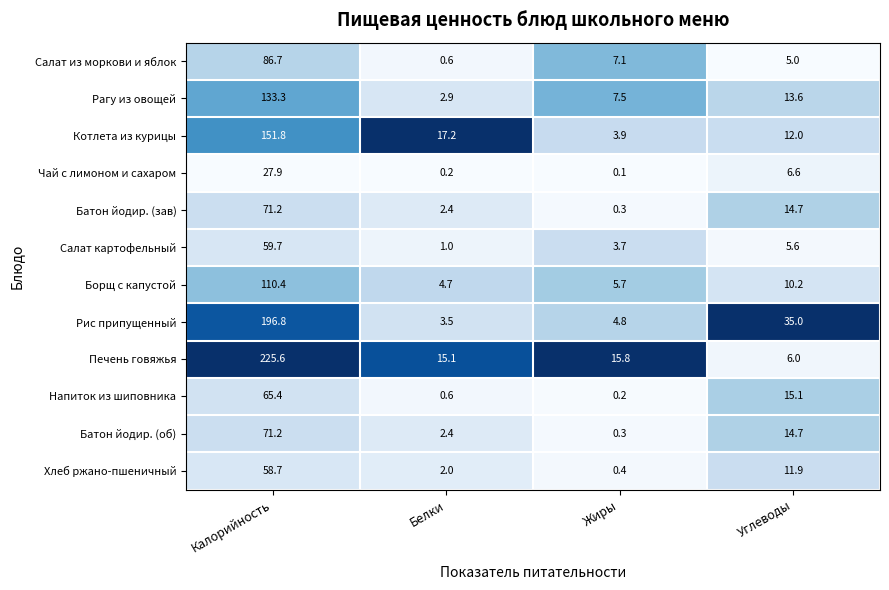

At which category does the chart reach its minimum across all series?

Жиры